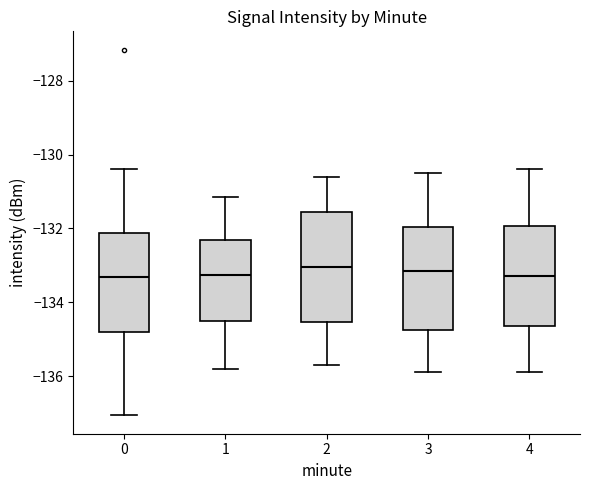

Where is the lower edge of the box at x = 3 on the y-axis? The values are not printed on the chart, so give them approximately, as read against the axis.

-134.8